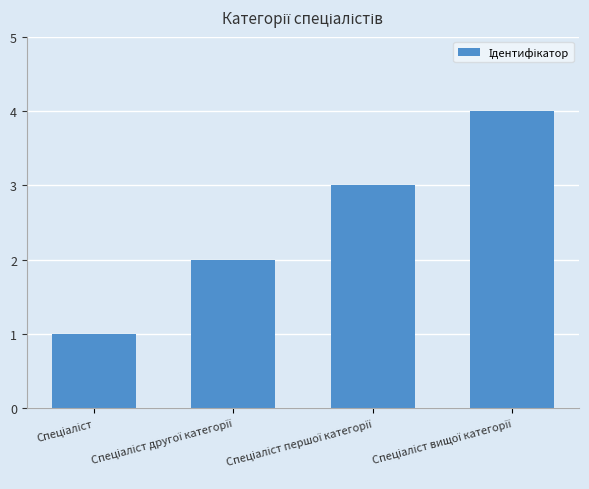

What is the difference between the maximum and minimum values?

3